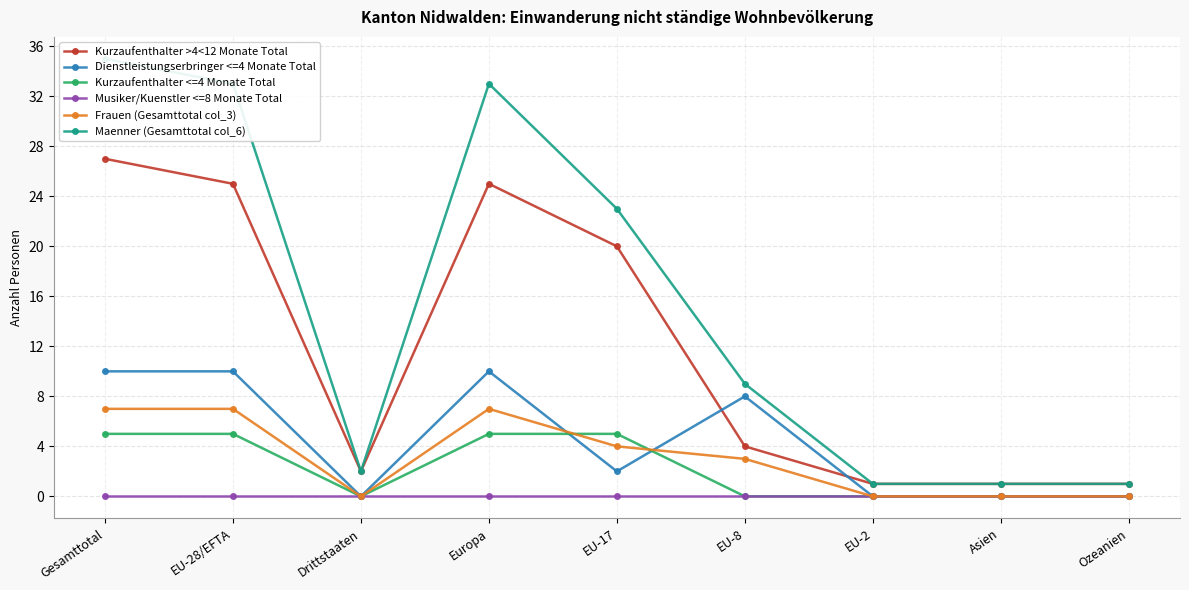

At which label does Musiker/Kuenstler <=8 Monate Total reach its minimum?

Gesamttotal